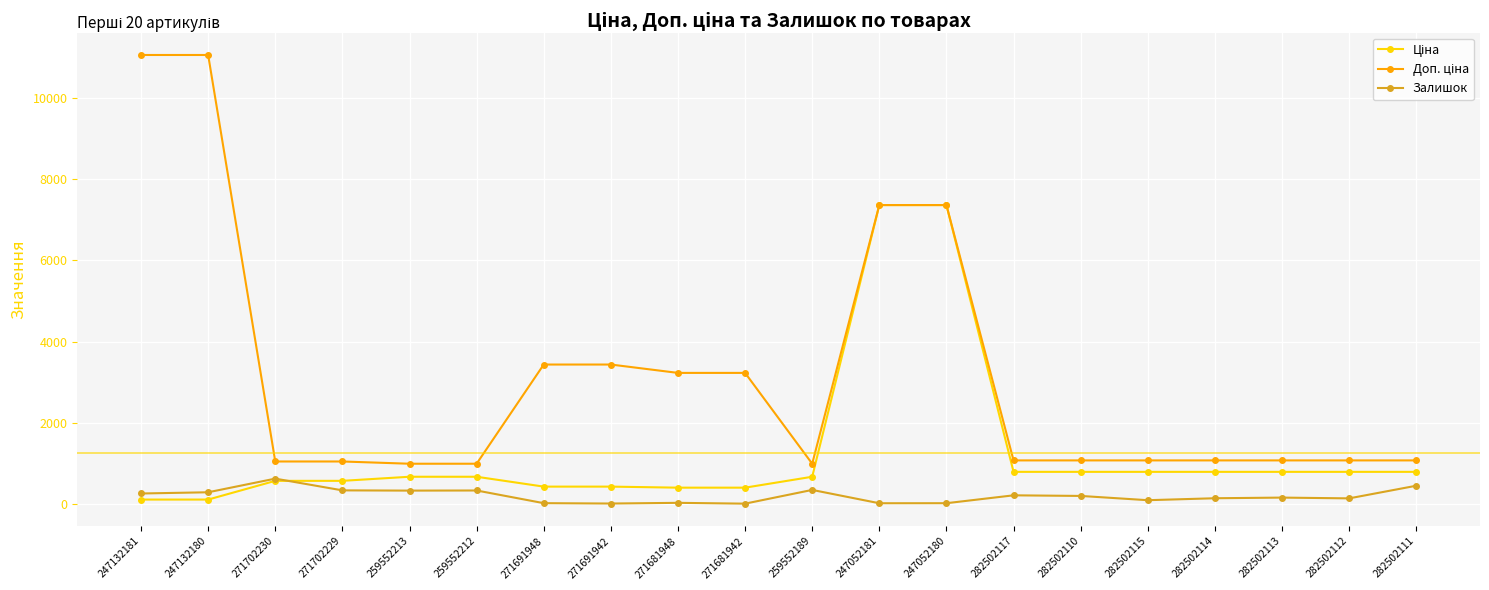

What is the maximum value for Залишок?

626.0